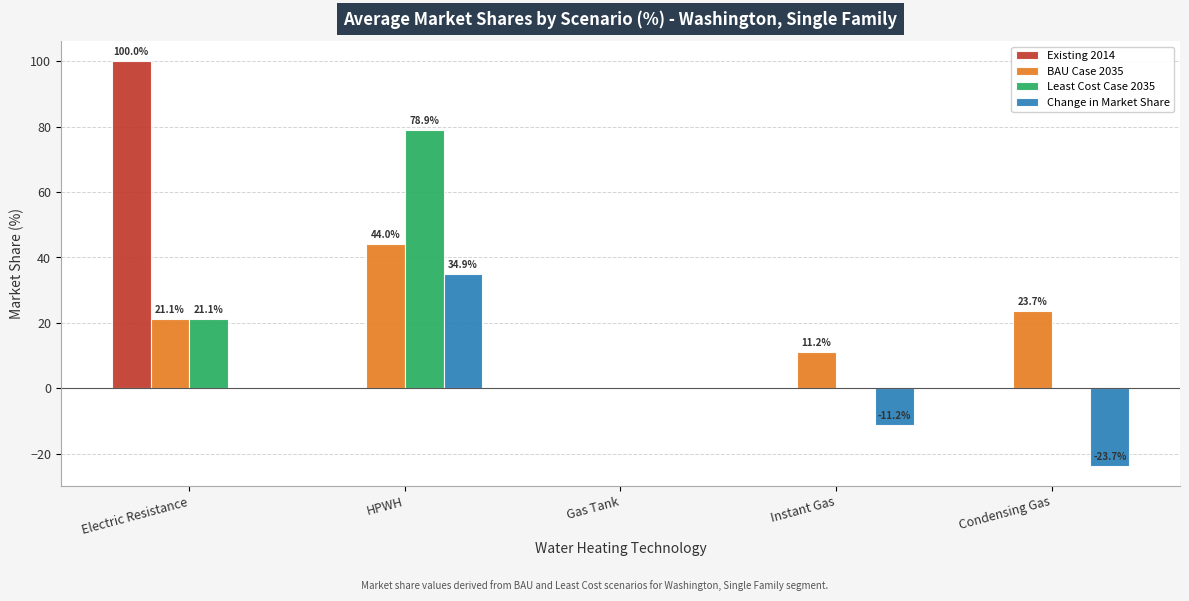

What are all the series names shown in the legend?

Existing 2014, BAU Case 2035, Least Cost Case 2035, Change in Market Share